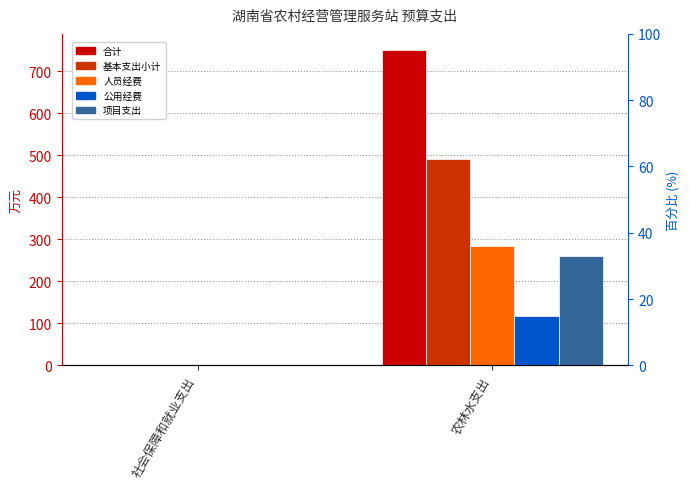

Which series has the widest spread of values?

合计